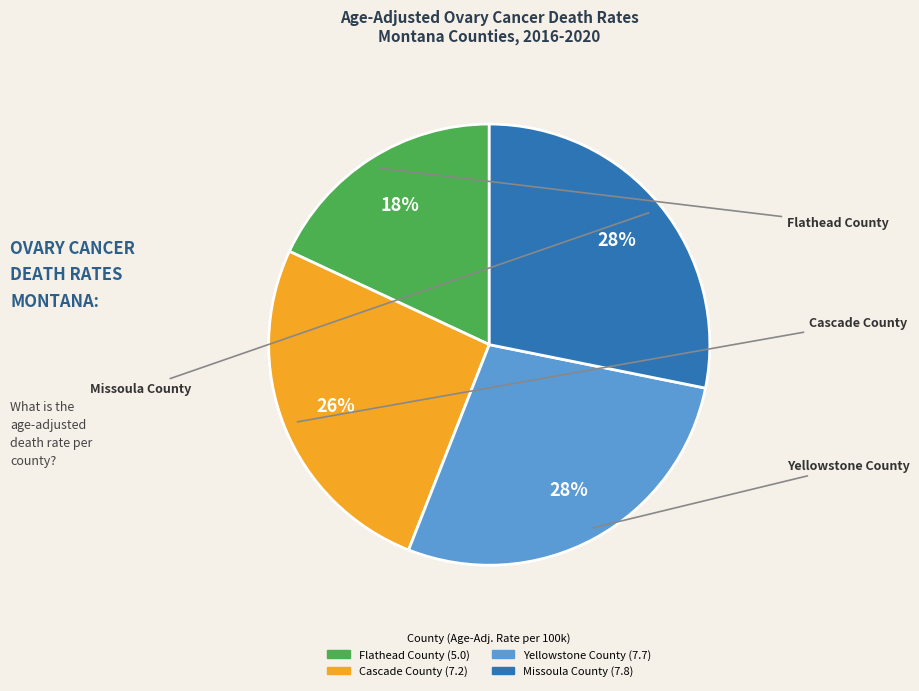

The Cascade County slice represents 20% of the pie. True or false?

False